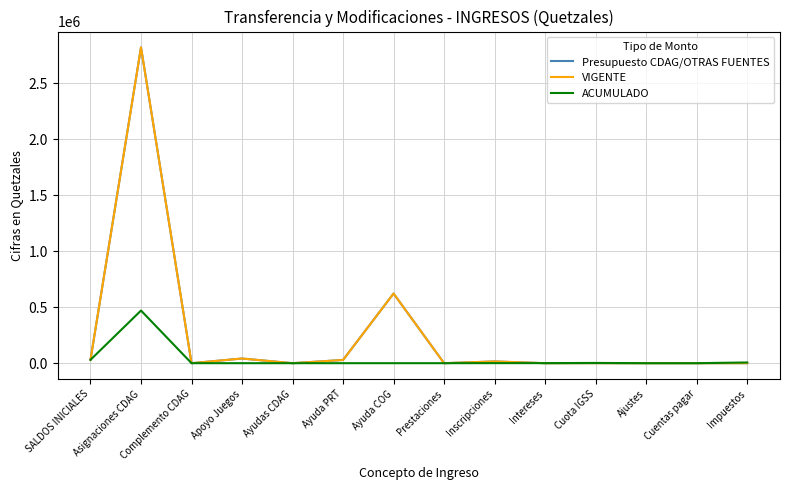

The value of VIGENTE at Impuestos is 0.0. True or false?

True